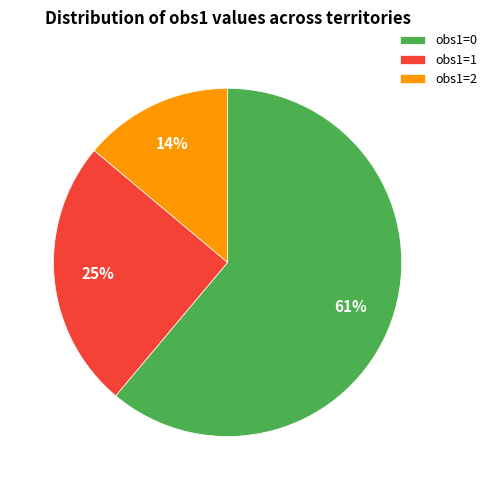

Combined, do obs1=2 and obs1=0 account for over 50%?

Yes